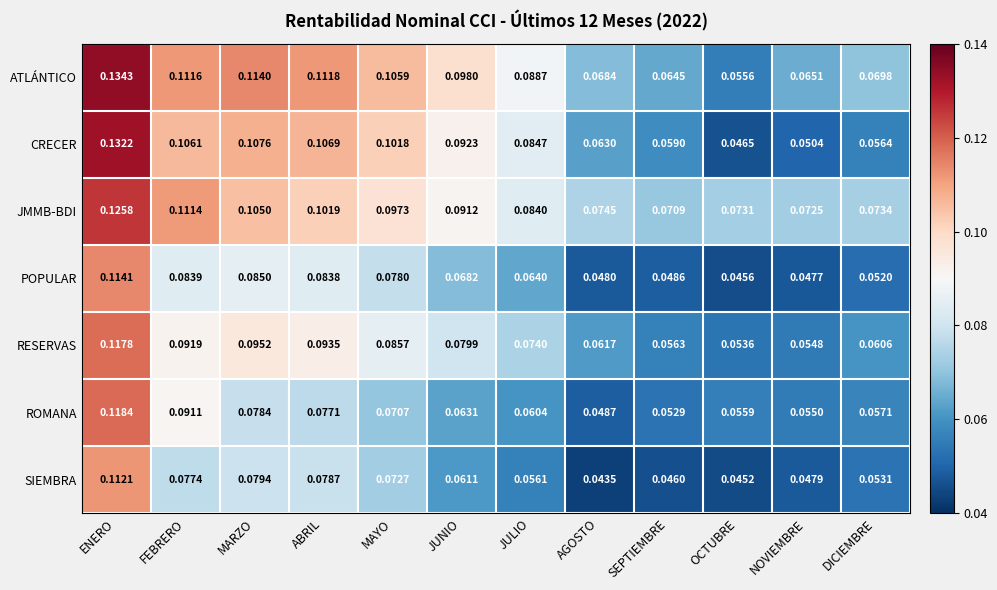

Rank the categories by CRECER value from lowest to highest.

OCTUBRE, NOVIEMBRE, DICIEMBRE, SEPTIEMBRE, AGOSTO, JULIO, JUNIO, MAYO, FEBRERO, ABRIL, MARZO, ENERO